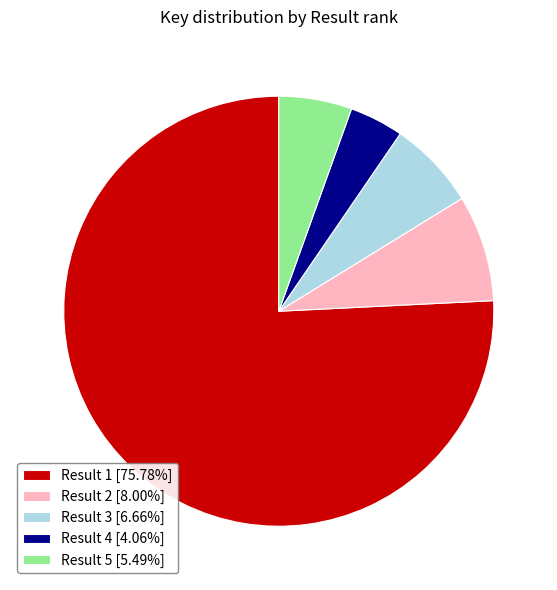

What is the ratio of the value at Result 4 [4.06%] to the value at Result 2 [8.00%]?

0.5